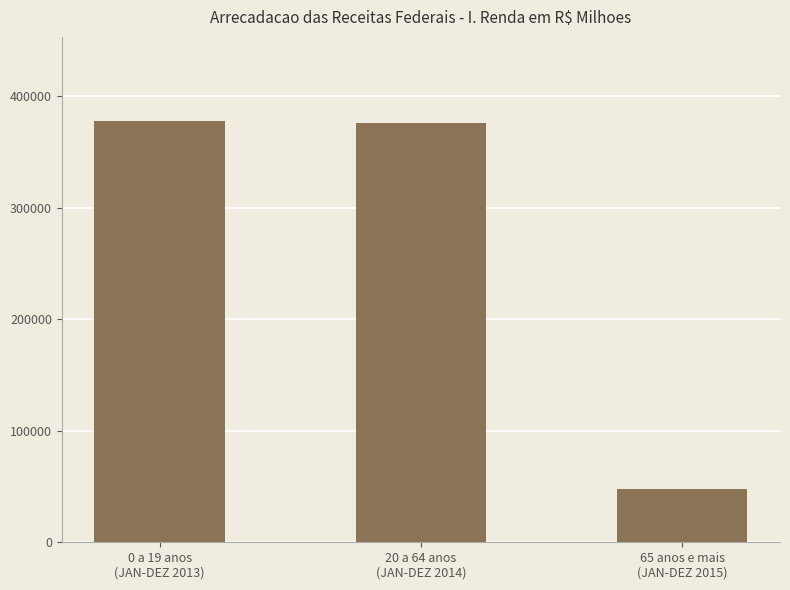

At which label does the data first exceed 376355?

0 a 19 anos
(JAN-DEZ 2013)